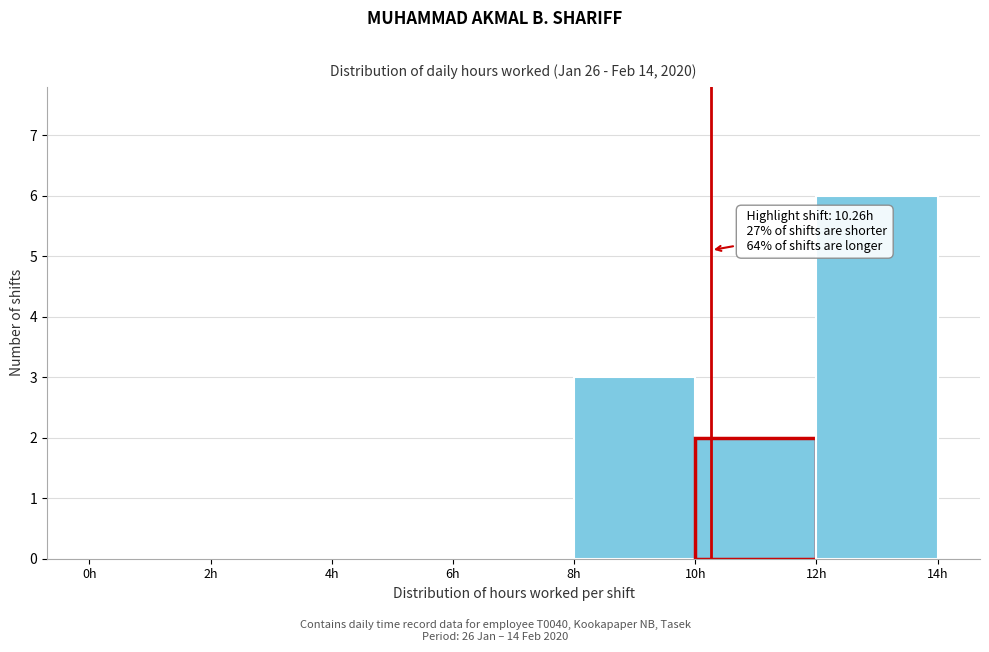

Over which range of the x-axis is the bar tallest?

12 to 14